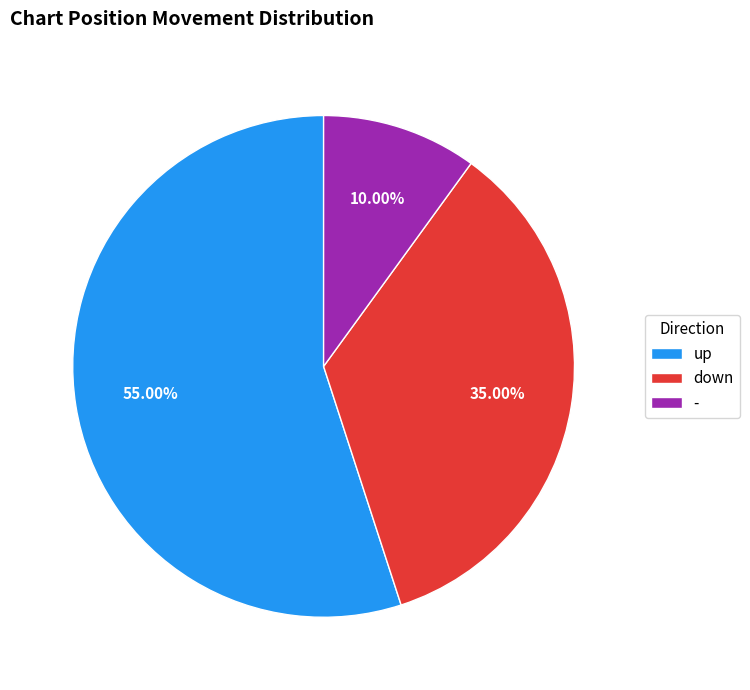

How many slices are in this pie chart?

3